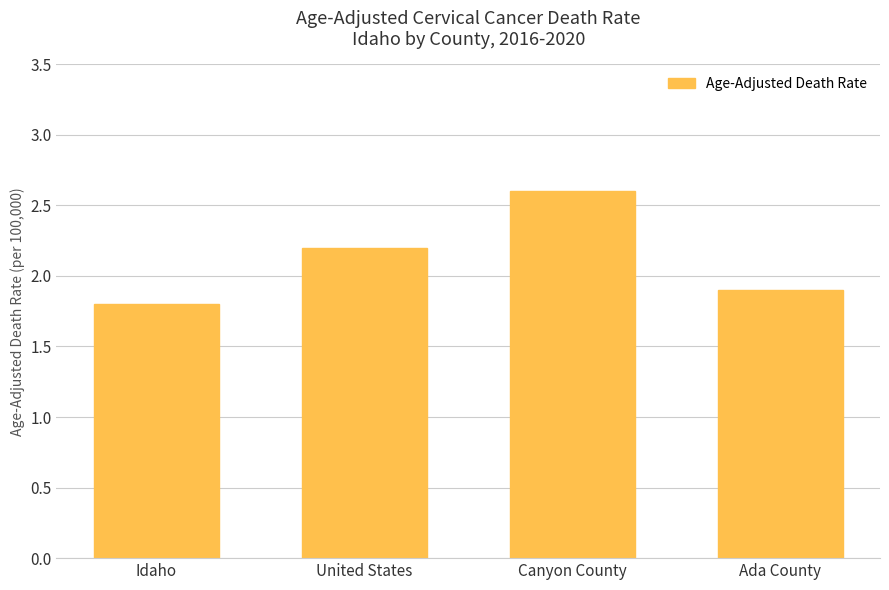

Are the bars grouped side by side (vs. stacked)?

No